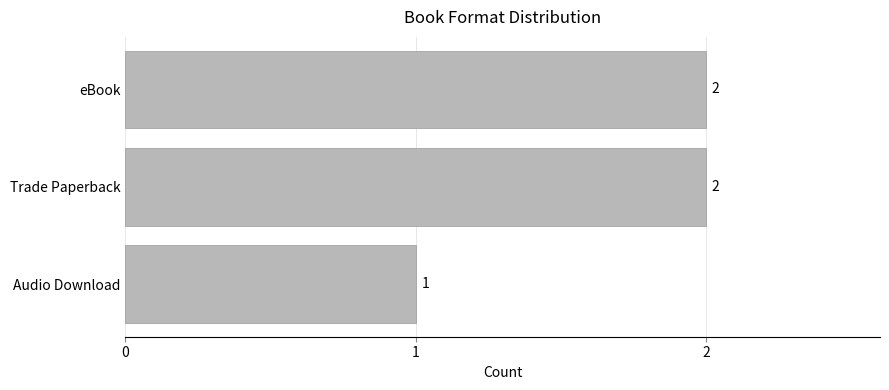

What is the smallest value displayed?

1